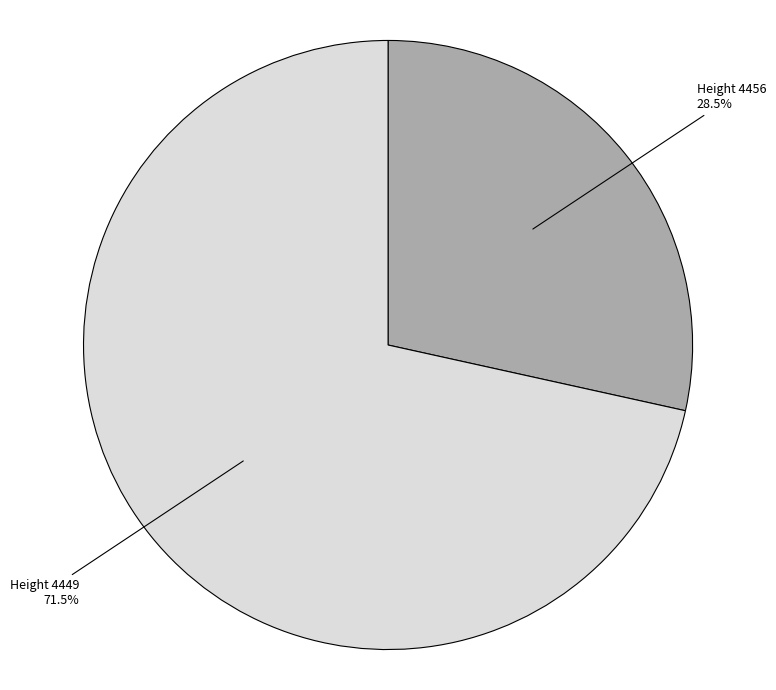

Is there a majority slice in this chart?

Yes